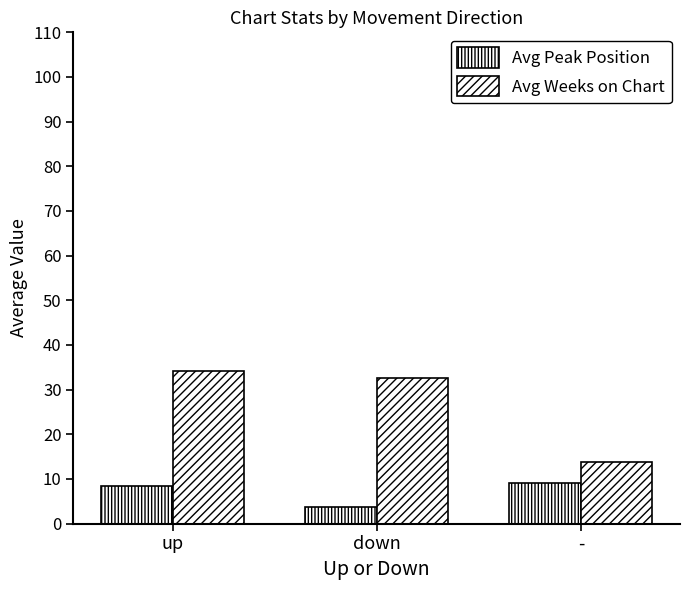

Reading right to left, what are all the values shown in this chart?

Avg Peak Position: -=9.0	down=3.7	up=8.5
Avg Weeks on Chart: -=13.7	down=32.7	up=34.2